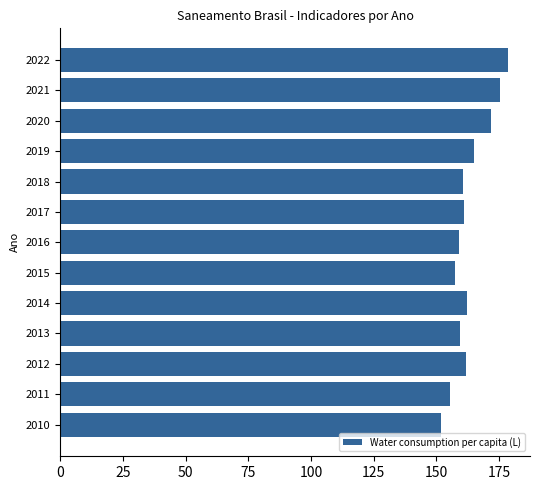

What is the difference between the second highest and minimum values?

23.6